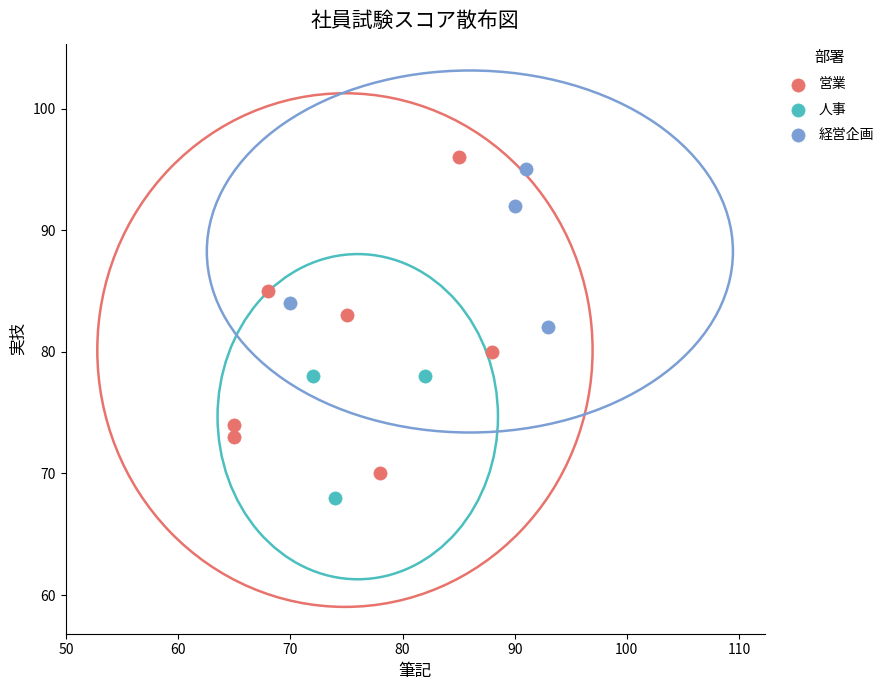

Which series has the widest spread of Y values?

営業